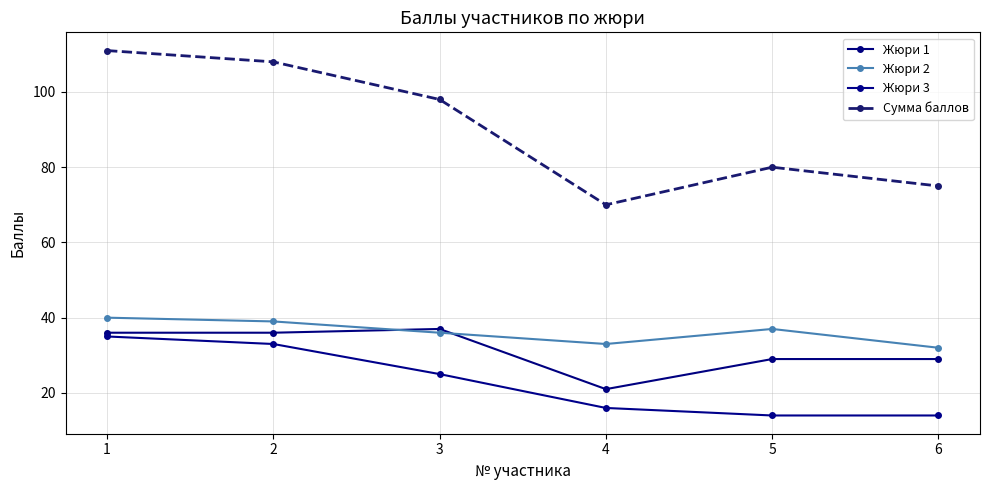

What is the approximate value of Жюри 1 at 1, to the nearest 5?

35